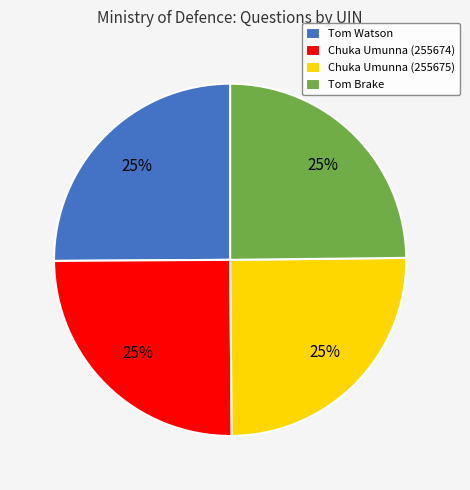

Is there a majority slice in this chart?

No